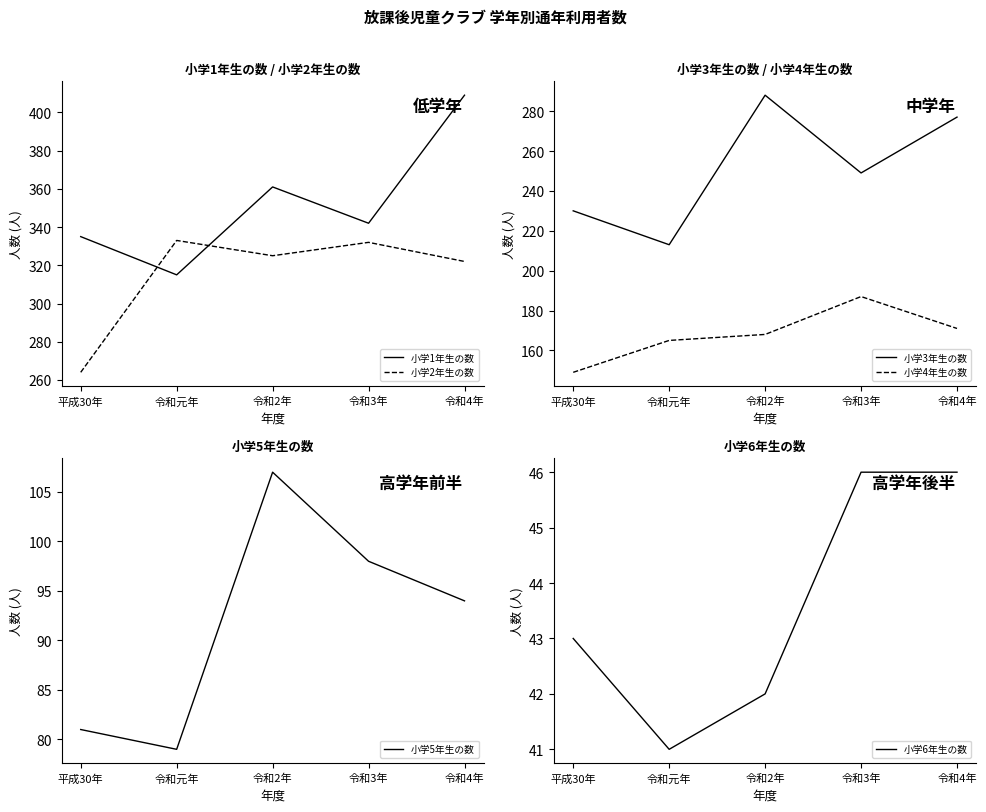

Reading left to right, list all the values displayed in this chart.

小学1年生の数: 335	315	361	342	409
小学2年生の数: 264	333	325	332	322
小学3年生の数: 230	213	288	249	277
小学4年生の数: 149	165	168	187	171
小学5年生の数: 81	79	107	98	94
小学6年生の数: 43	41	42	46	46